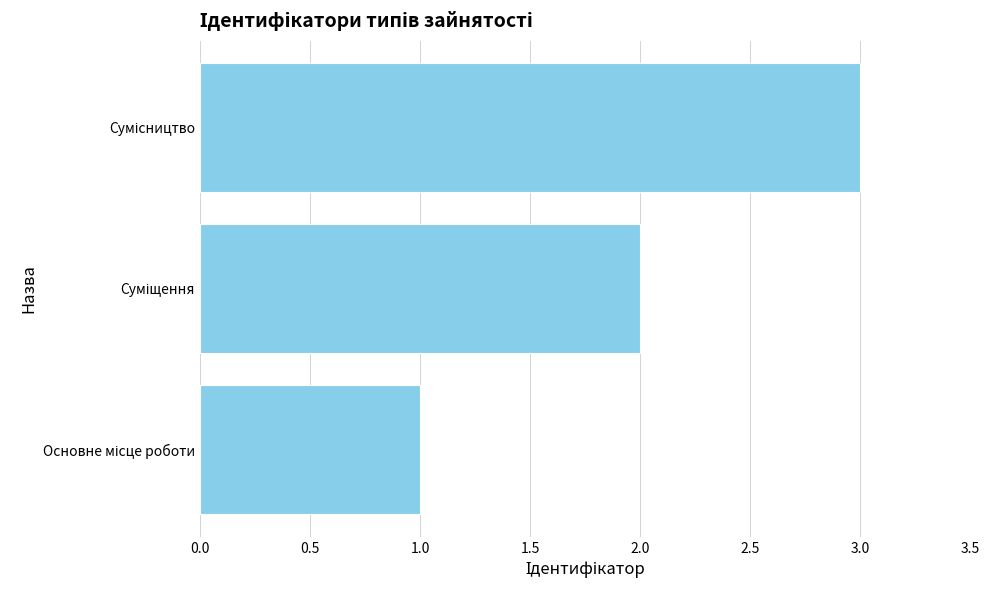

What is the sum of all values?

6